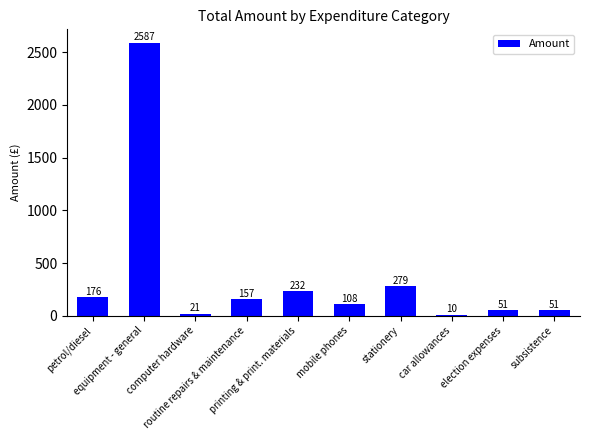

Where is the data nearest to the value 1298?

stationery